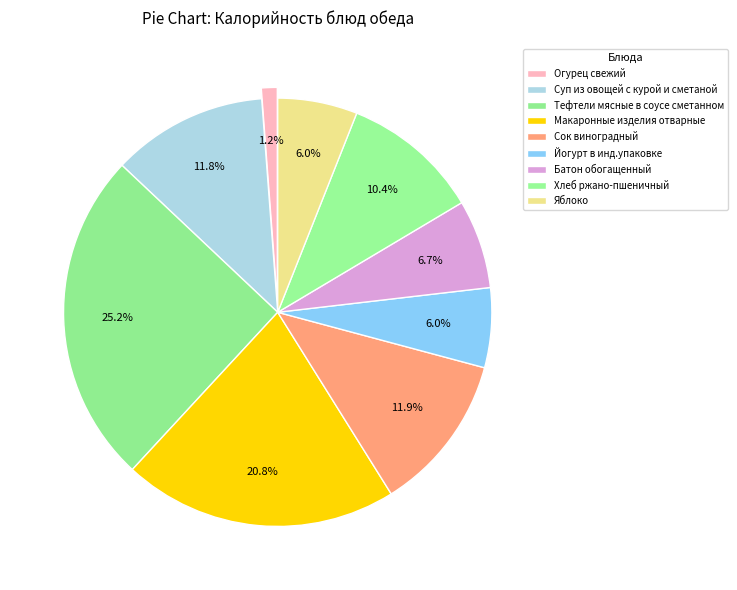

How many slices are in this pie chart?

9